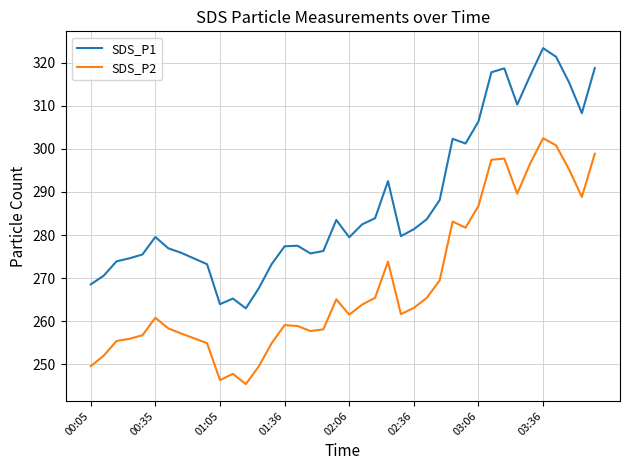

True or false: SDS_P2 and SDS_P1 cross at least once.

False